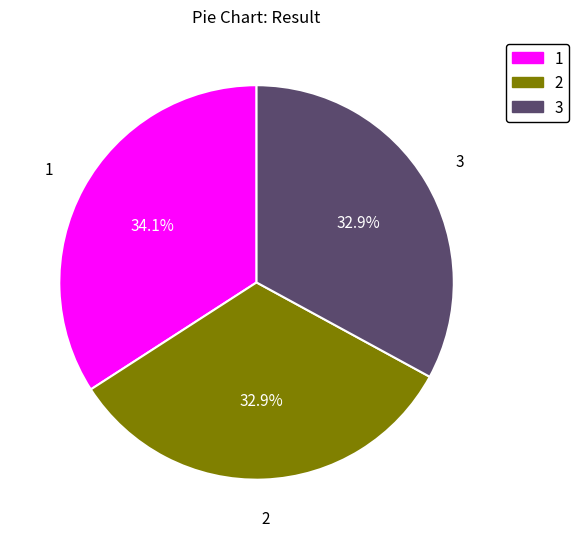

To the nearest percent, what is the difference between the largest and smallest slice percentages?

1%